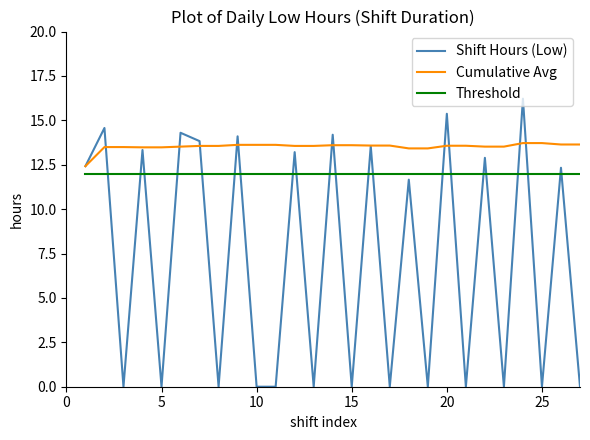

Rank the series by their maximum value, from highest to lowest.

Shift Hours (Low), Cumulative Avg, Threshold